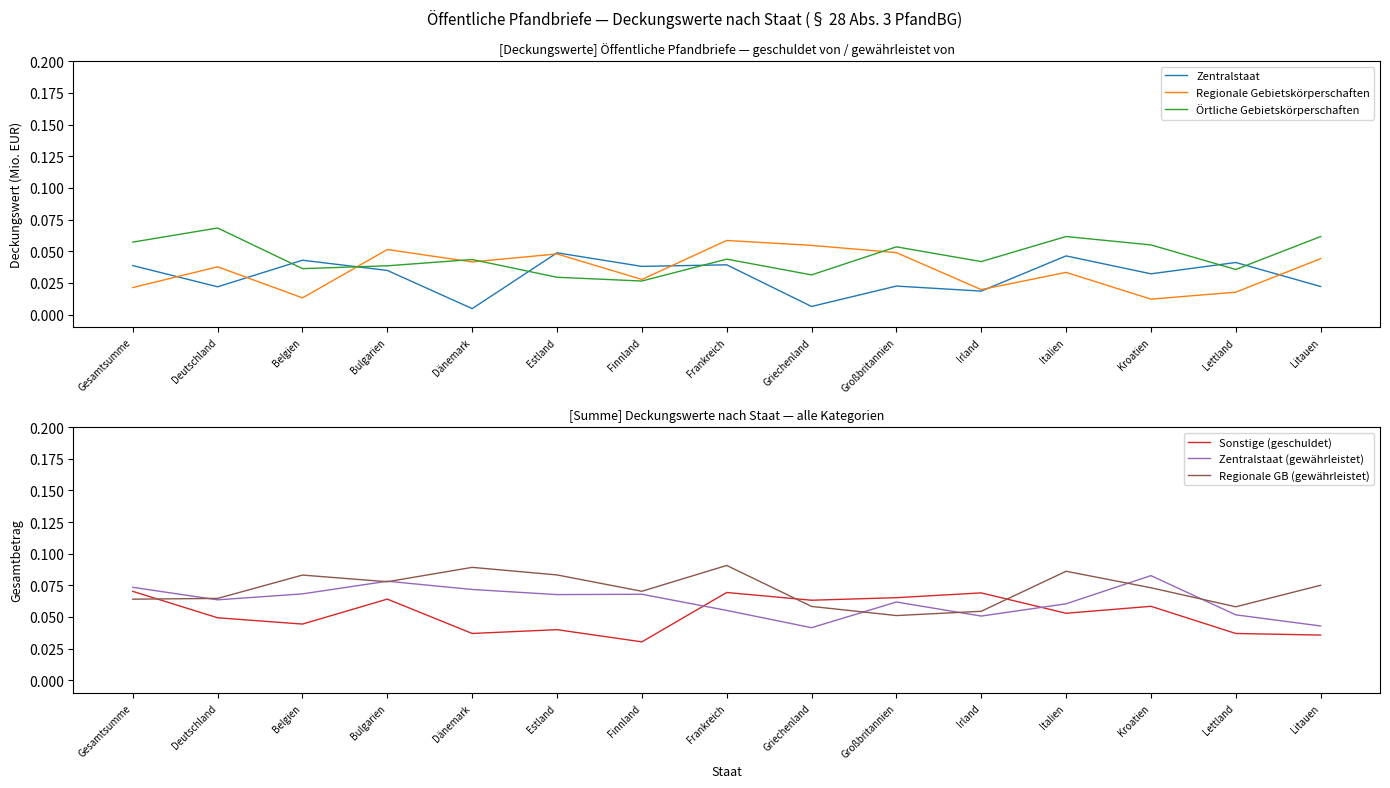

What is the label of the 14th point from the right?

Deutschland